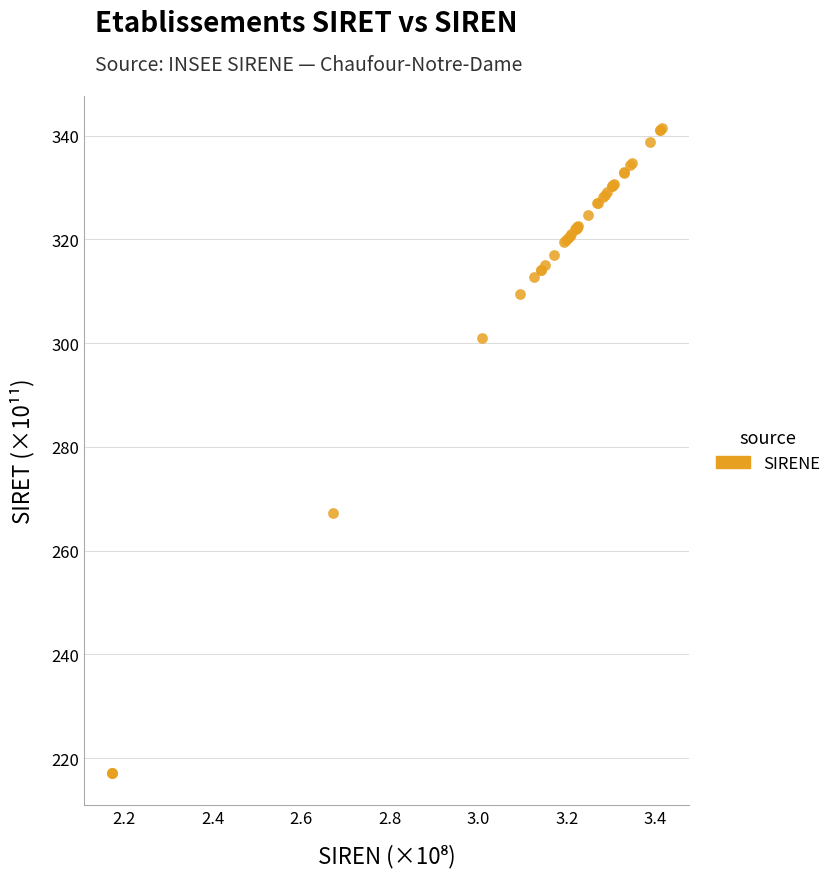

What Y value in the scatter plot is closest to 279?

267.2